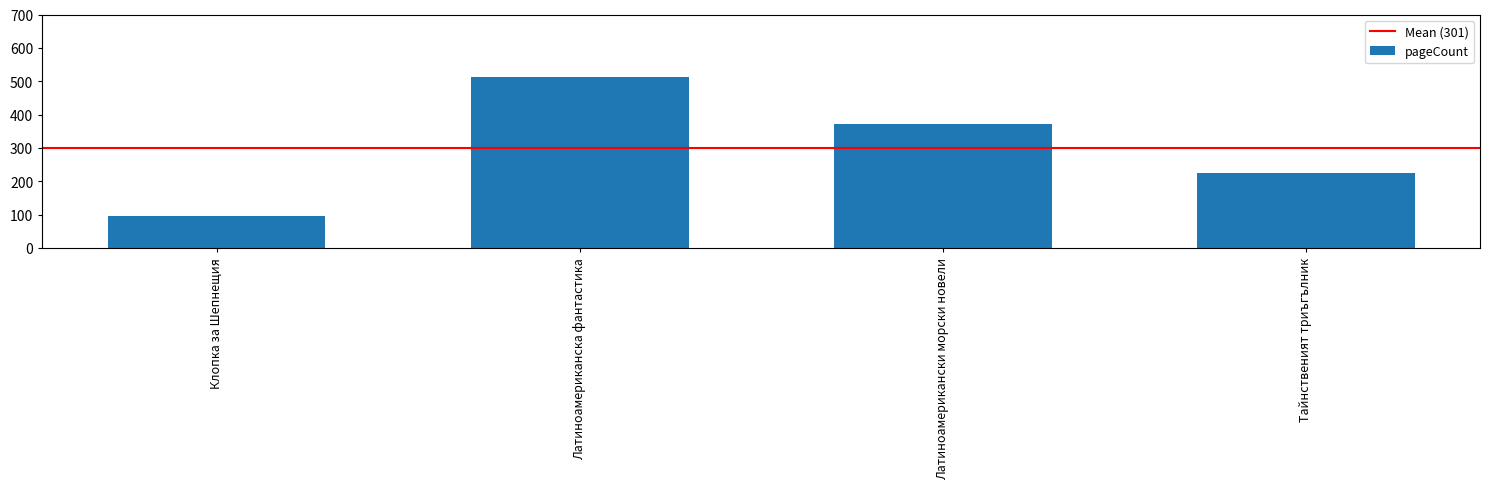

Which label corresponds to the largest value in the chart?

Латиноамериканска фантастика